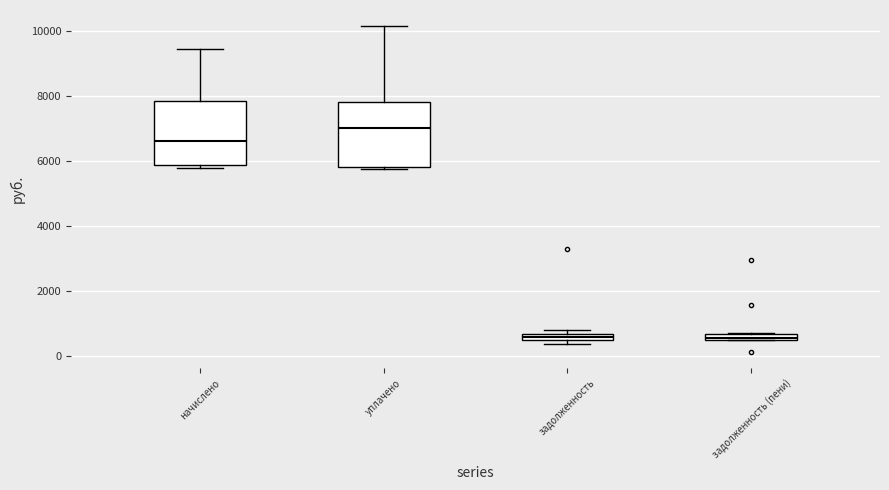

Where is the lower edge of the box for задолженность (пени) on the y-axis? The values are not printed on the chart, so give them approximately, as read against the axis.

400